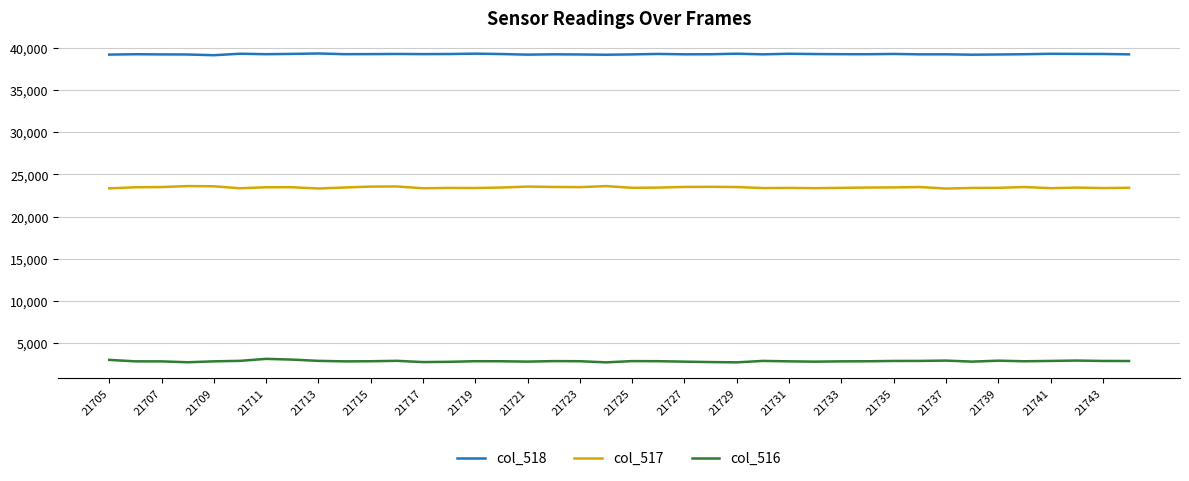

What are all the series names shown in the legend?

col_518, col_517, col_516